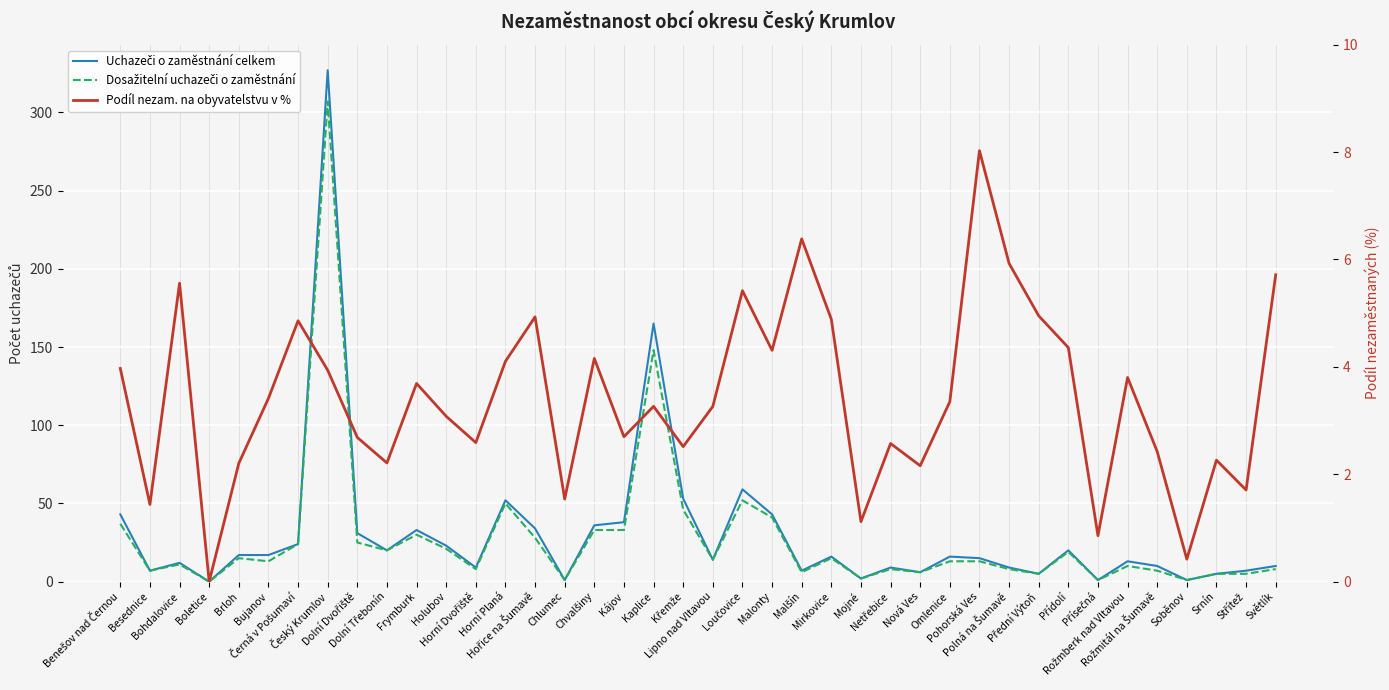

What is the label of the 5th point from the right?

Rožmitál na Šumavě